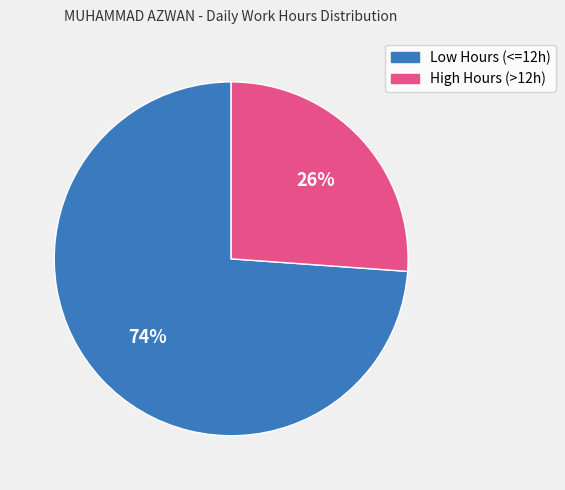

Combined, do Low Hours (<=12h) and High Hours (>12h) account for over 50%?

Yes